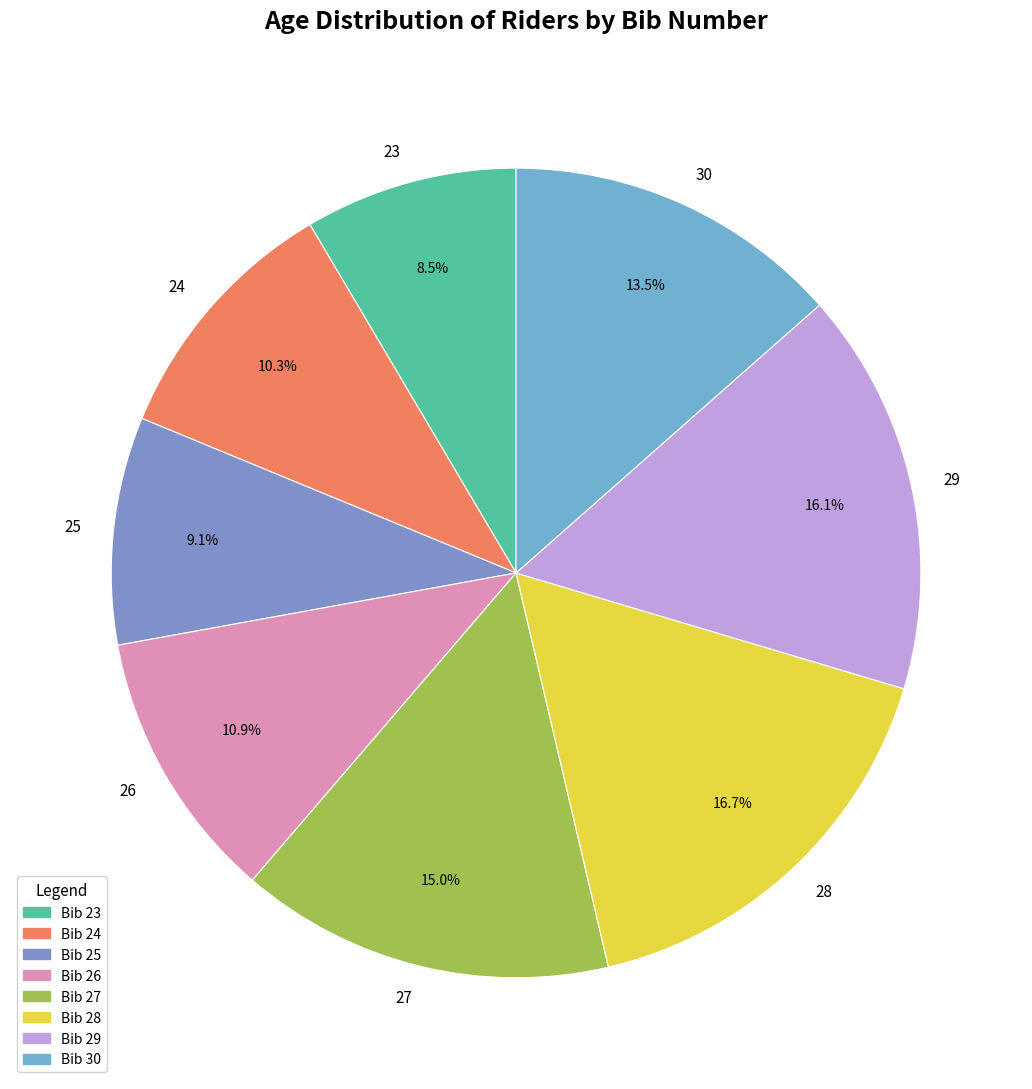

To the nearest percent, what is the difference between the 27 and 29 slice percentages?

1%